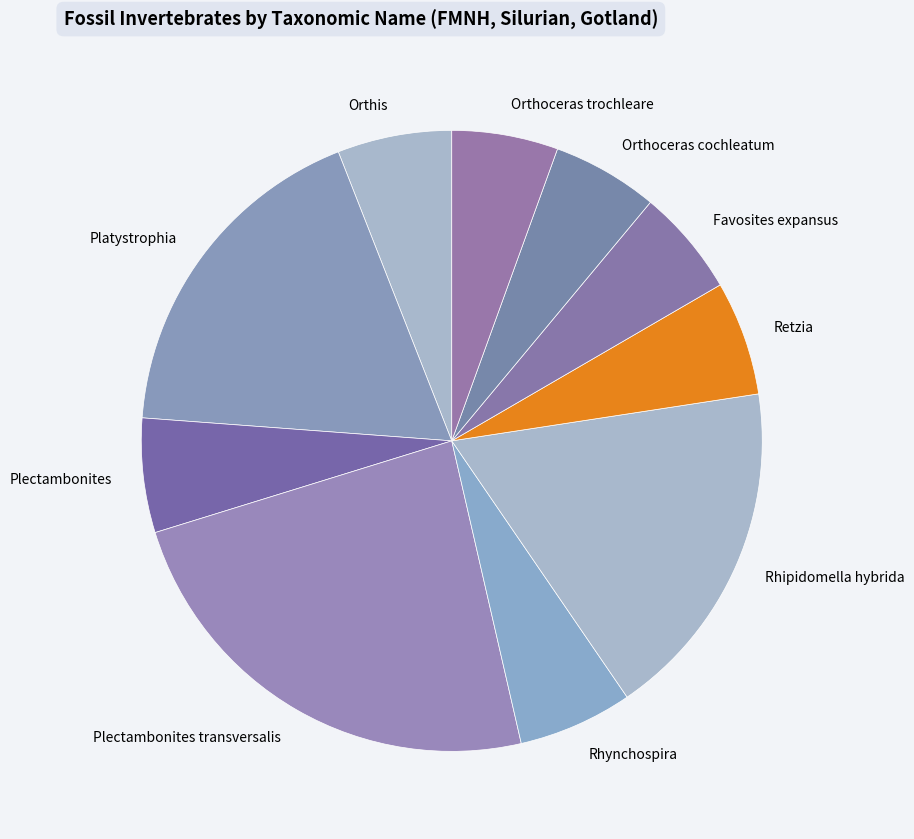

Is the sum of Plectambonites transversalis and Orthis greater than half?

No